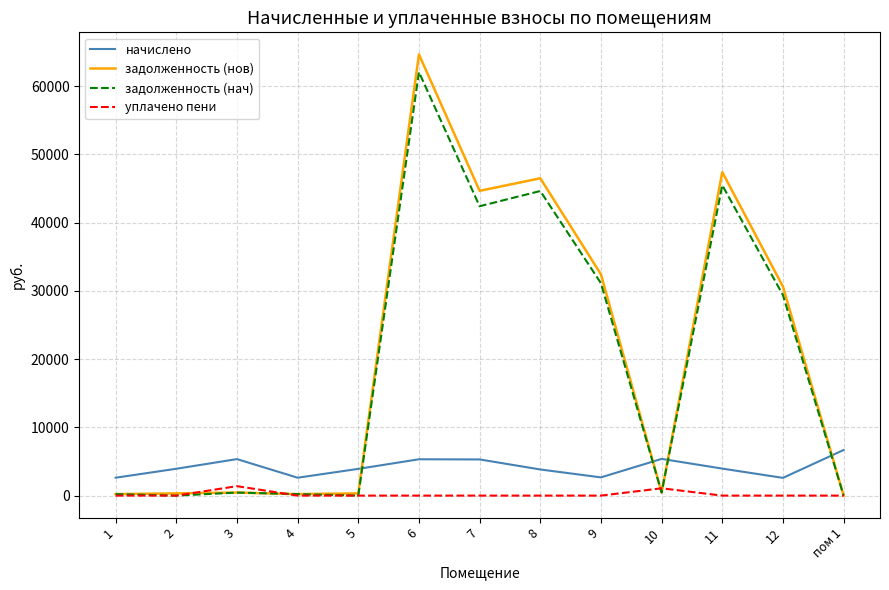

What is the spread (max minus min) of values at 9?

32415.4